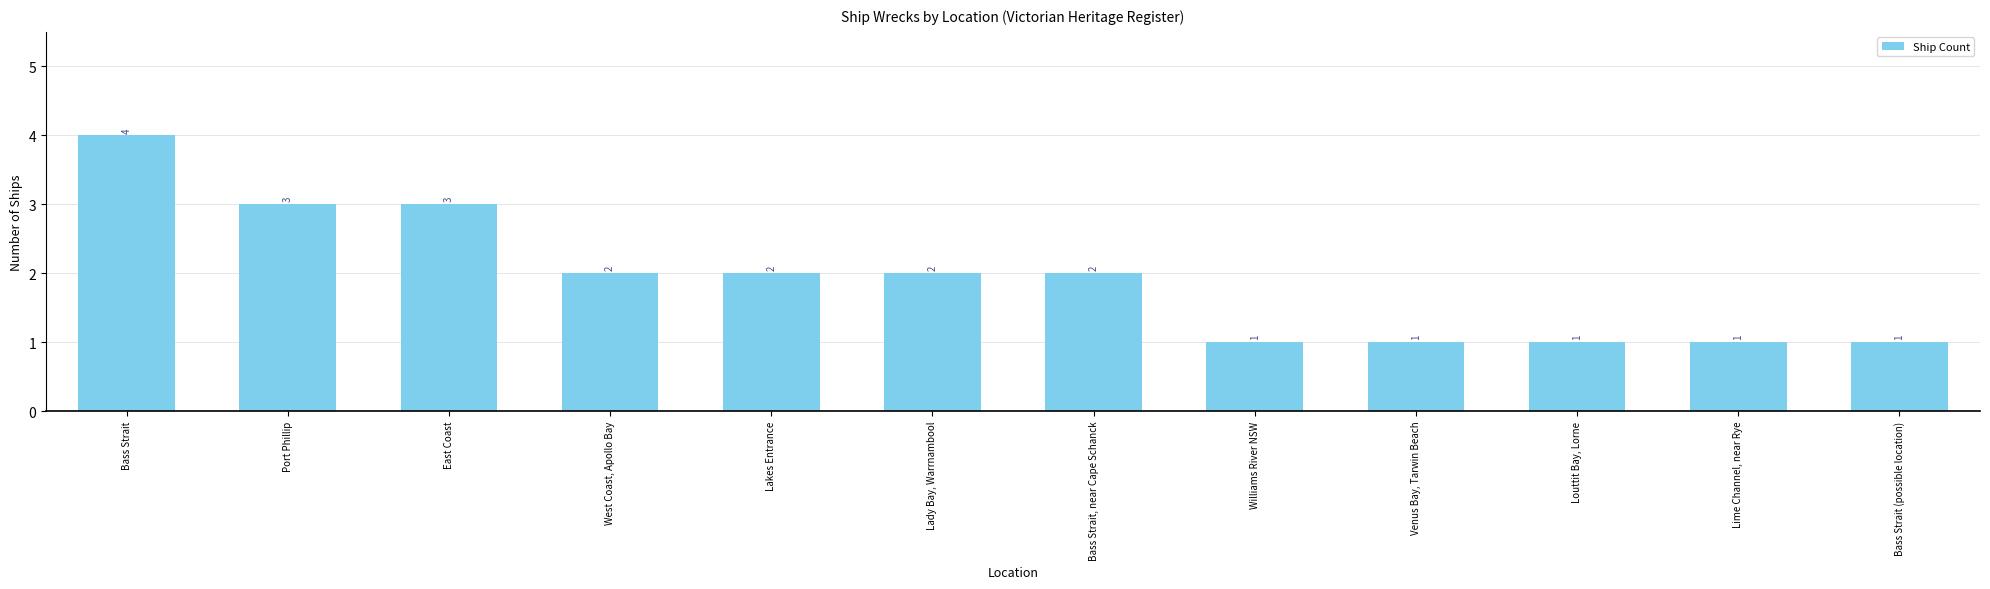

Approximately how many times larger is the value at Louttit Bay, Lorne compared to Lakes Entrance?

0.5